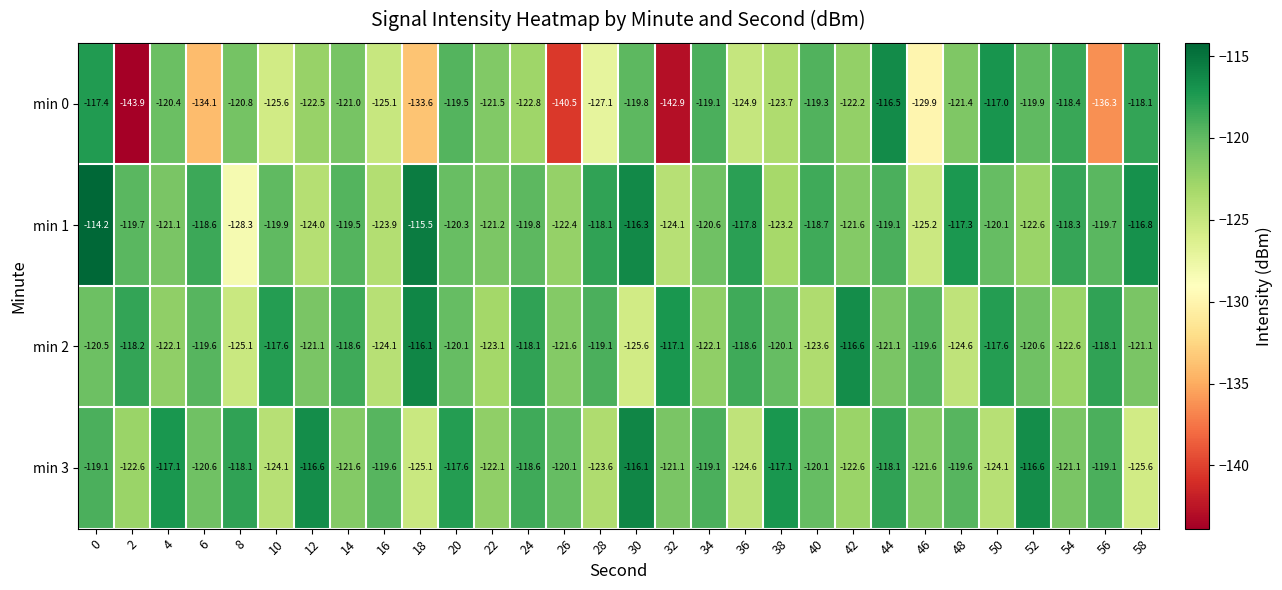

What is the maximum value shown in the chart?

-114.2